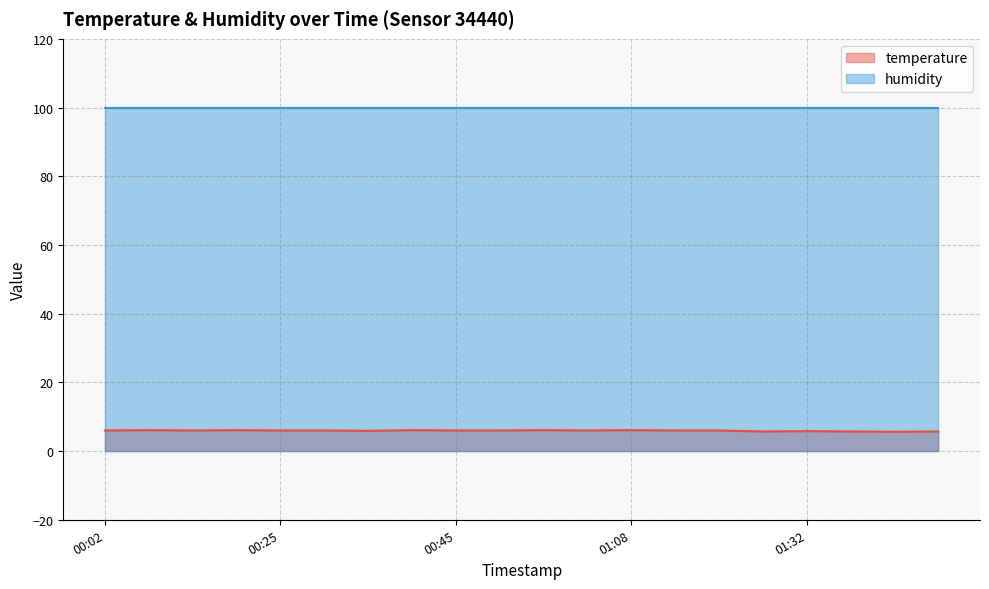

Count the number of values greater than 6.

5